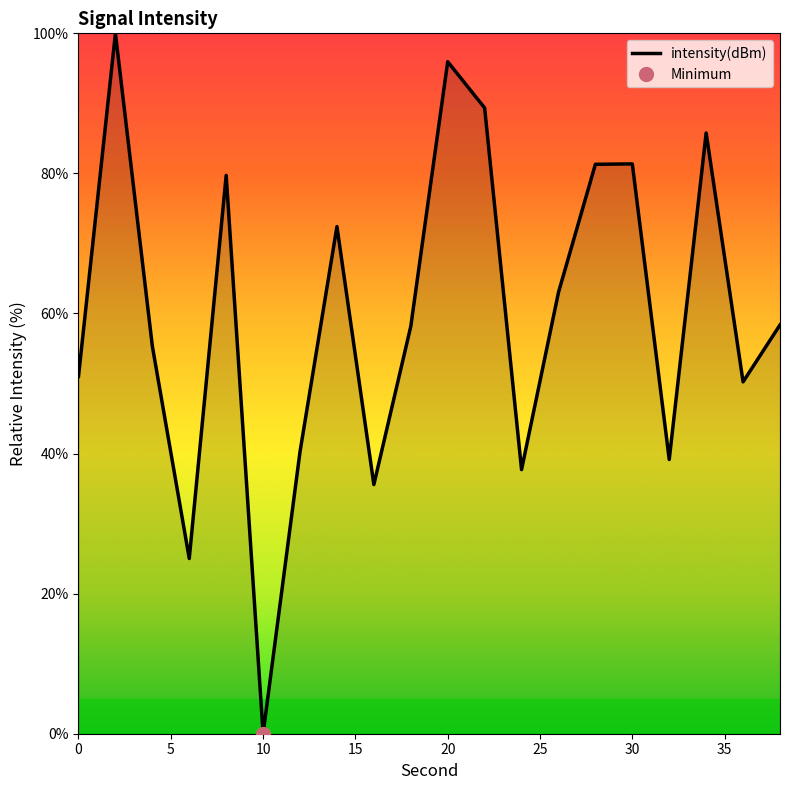

Reading left to right, list all the values displayed in this chart.

0=51.0	2=100.0	4=55.3	6=25.0	8=79.7	10=0.0	12=40.3	14=72.4	16=35.6	18=58.2	20=96.0	22=89.4	24=37.7	26=63.0	28=81.3	30=81.4	32=39.2	34=85.8	36=50.2	38=58.4